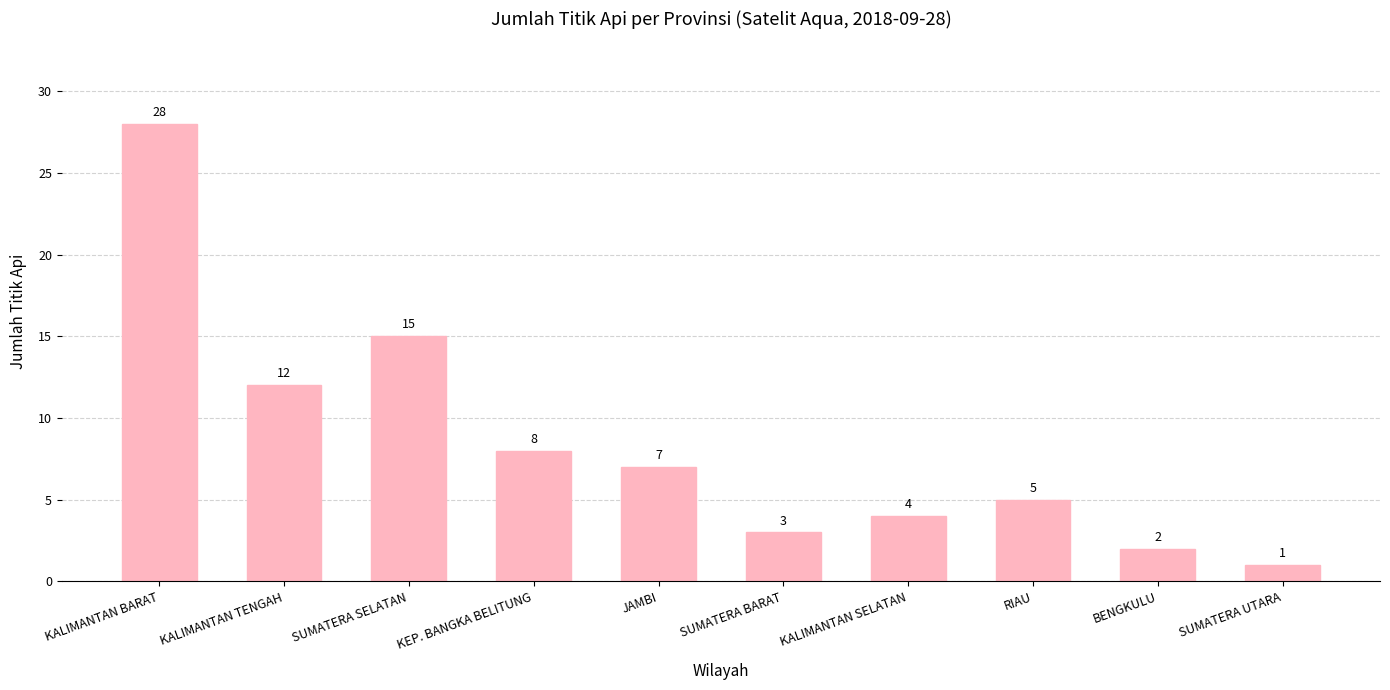

What is the change in value from KALIMANTAN BARAT to KEP. BANGKA BELITUNG?

-20